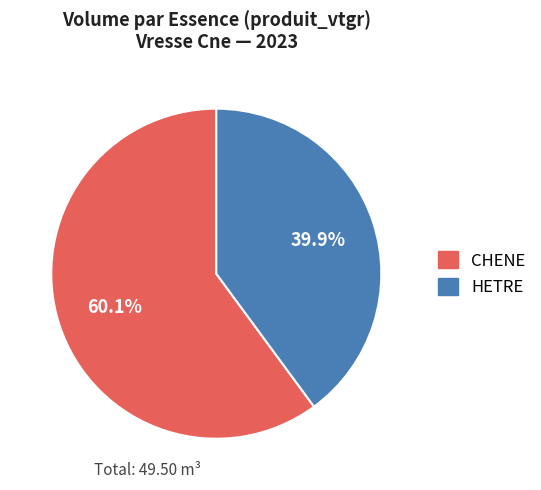

Combined, do CHENE and HETRE account for over 50%?

Yes